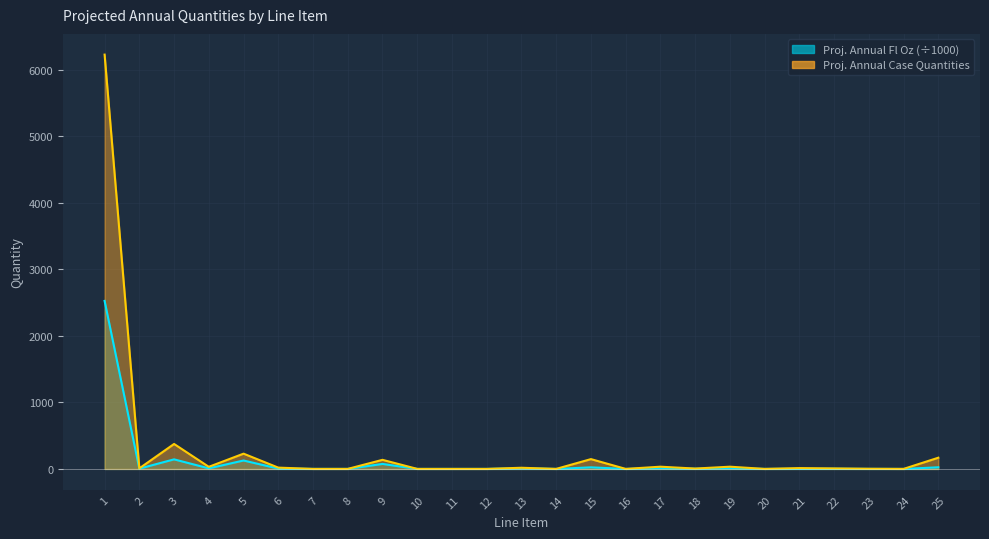

Which series changed the most between 16 and 23?

Projected Annual Case Quantities